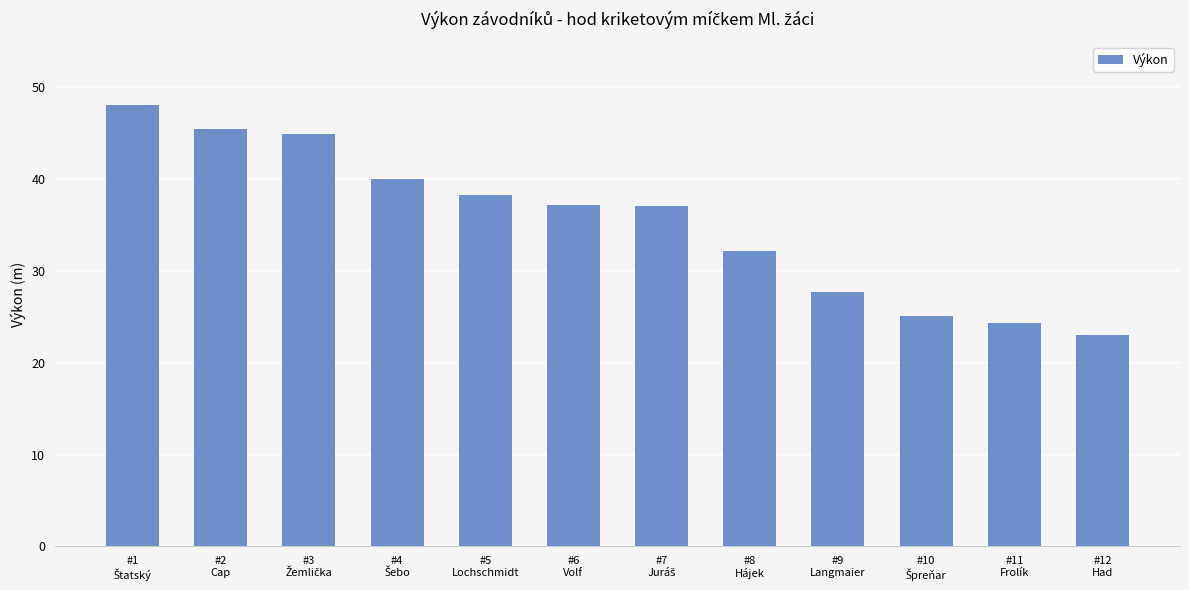

What is the difference between the second highest and minimum values?

22.4